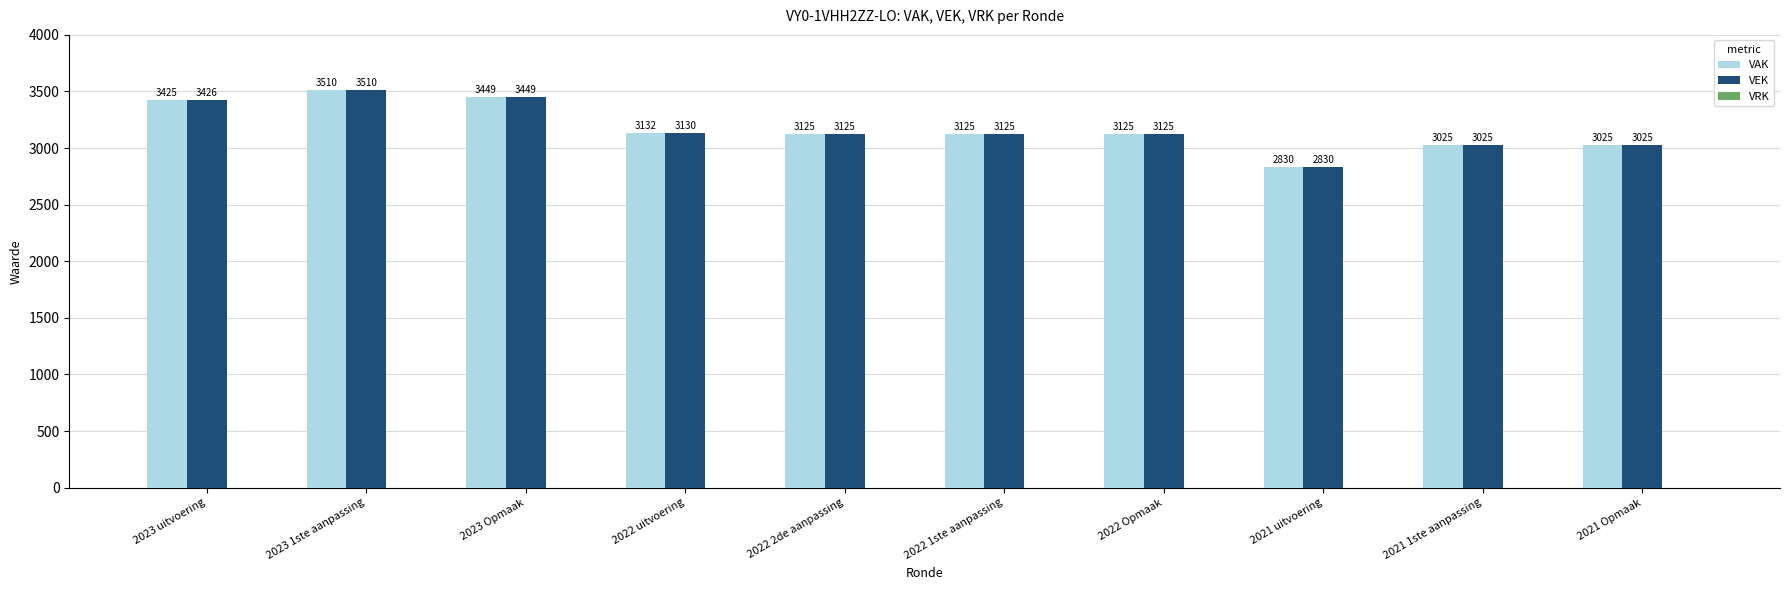

What is the highest value of the VEK series?

3510